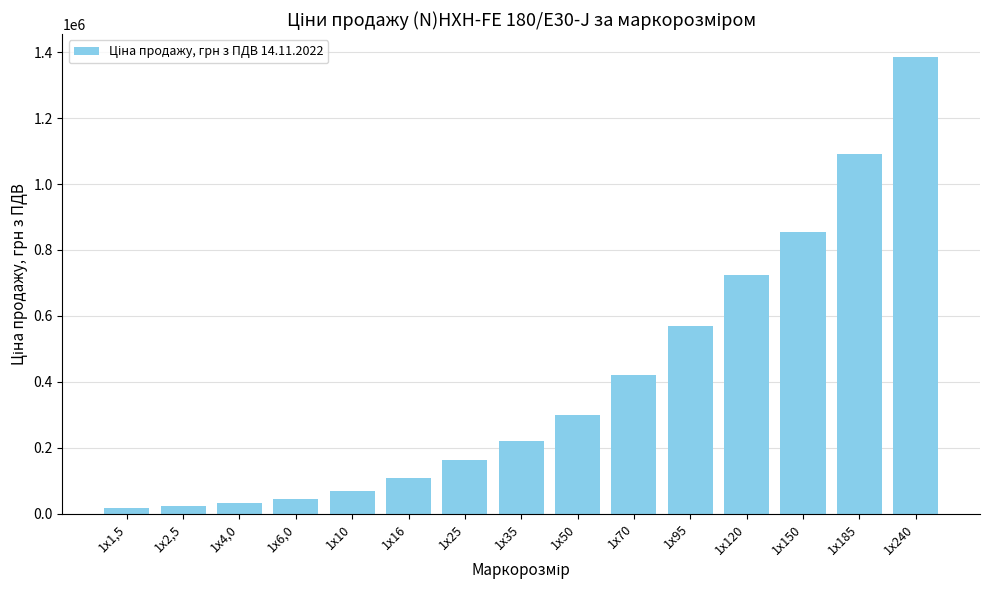

What is the greatest value displayed?

1385267.3